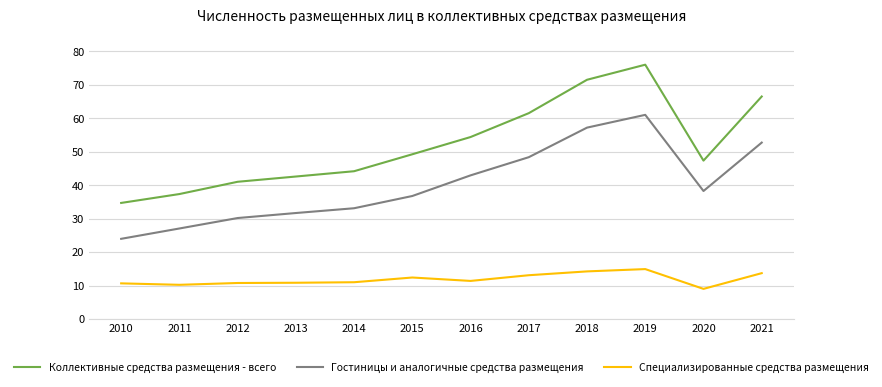

Which category has the lowest value across all series?

2020